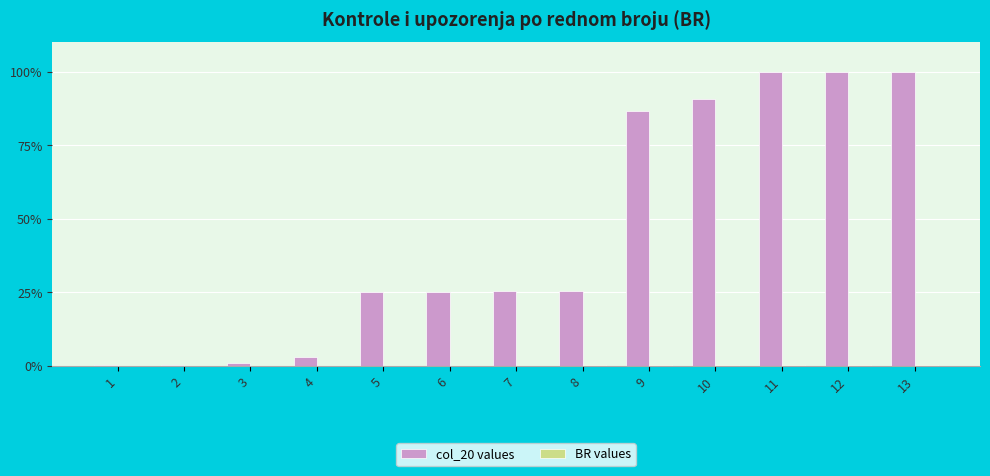

What is the greatest value displayed?

100.0